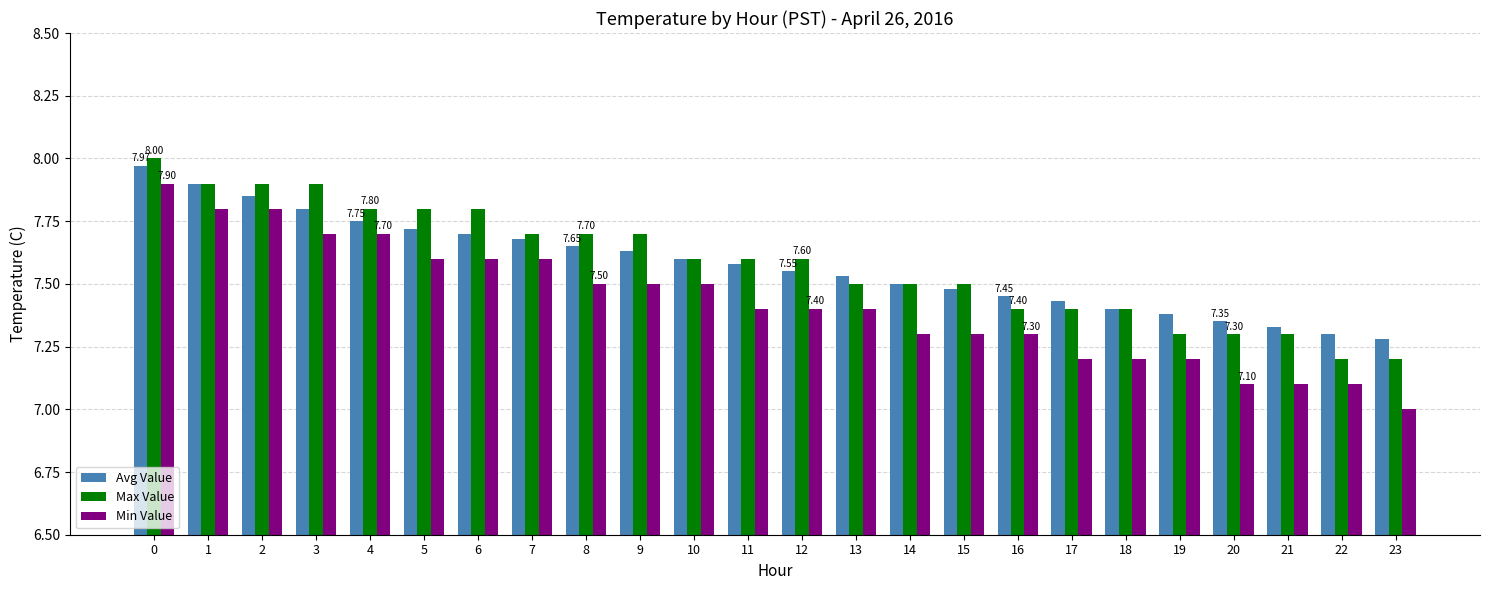

At 3, list the series in order from smallest to largest.

Min Value, Avg Value, Max Value